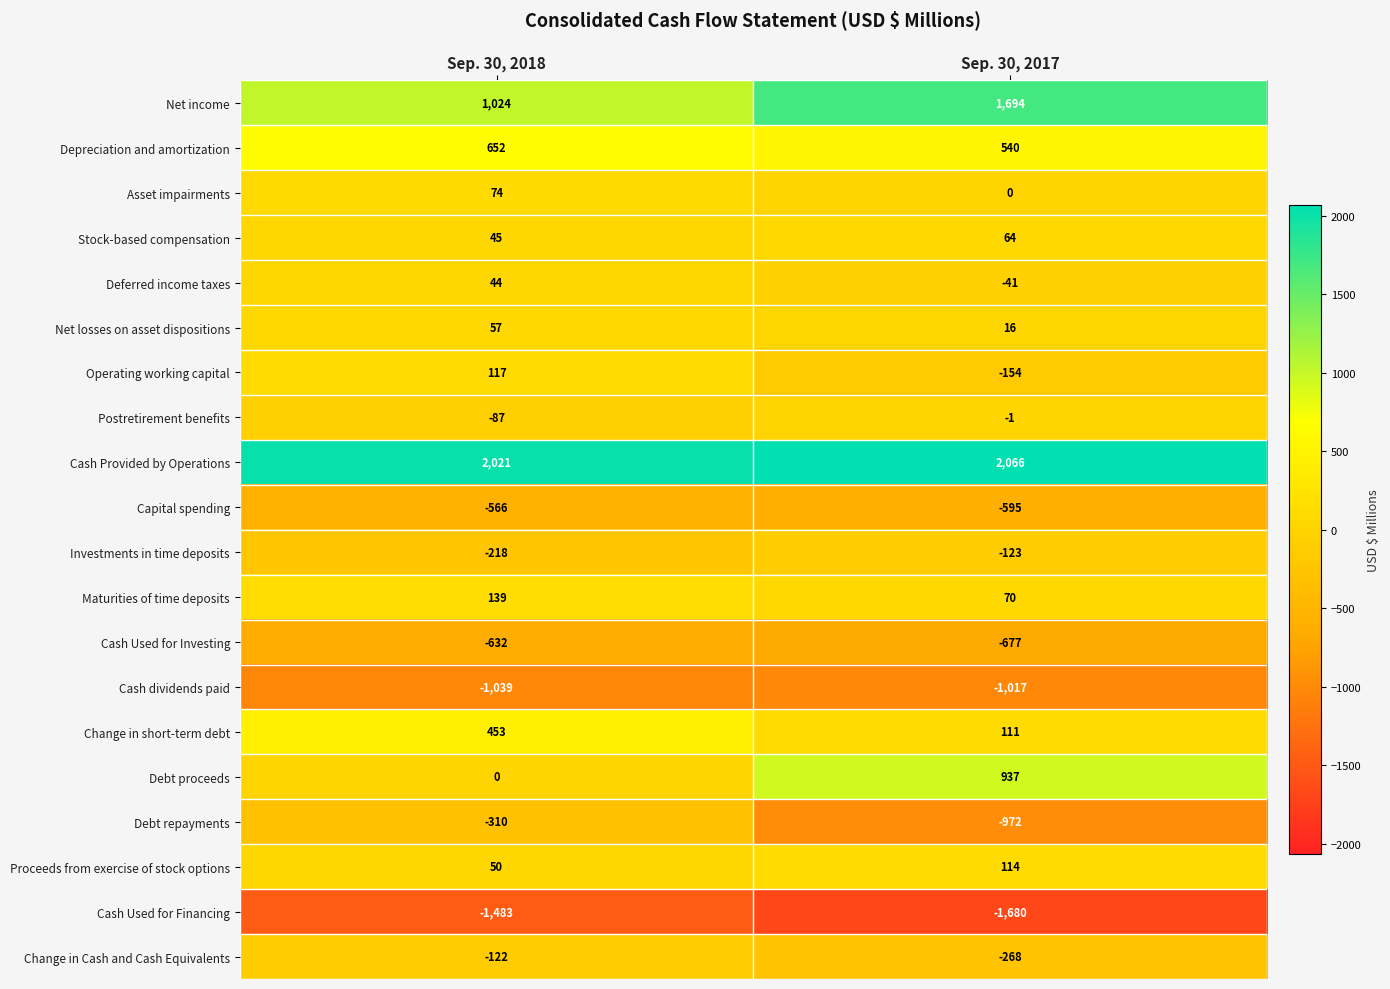

How many series are shown in this chart?

20